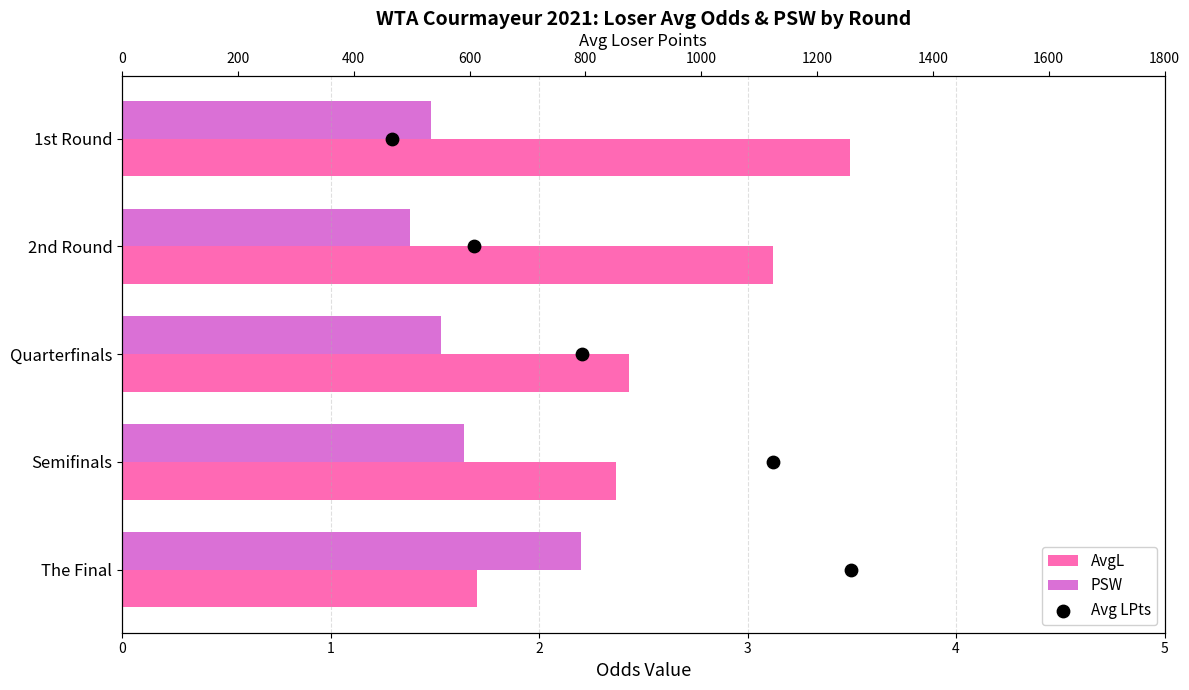

What are all the series names shown in the legend?

AvgL, PSW, Avg LPts